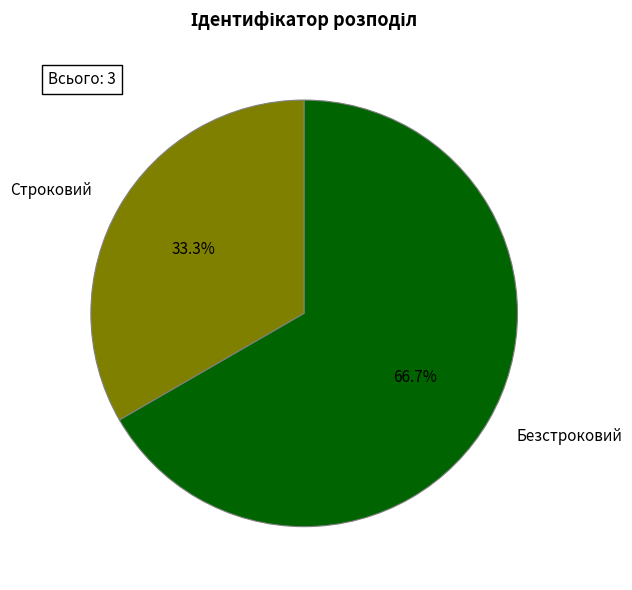

What percentage is NOT represented by Строковий?

66.7%